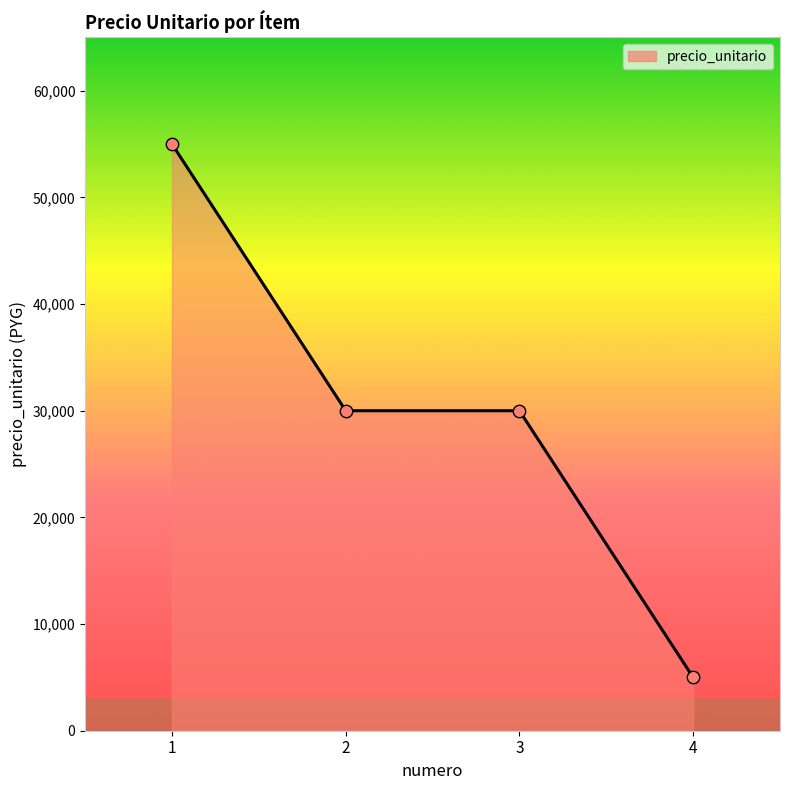

What is the ratio of the value at 1 to the value at 4?

11.0